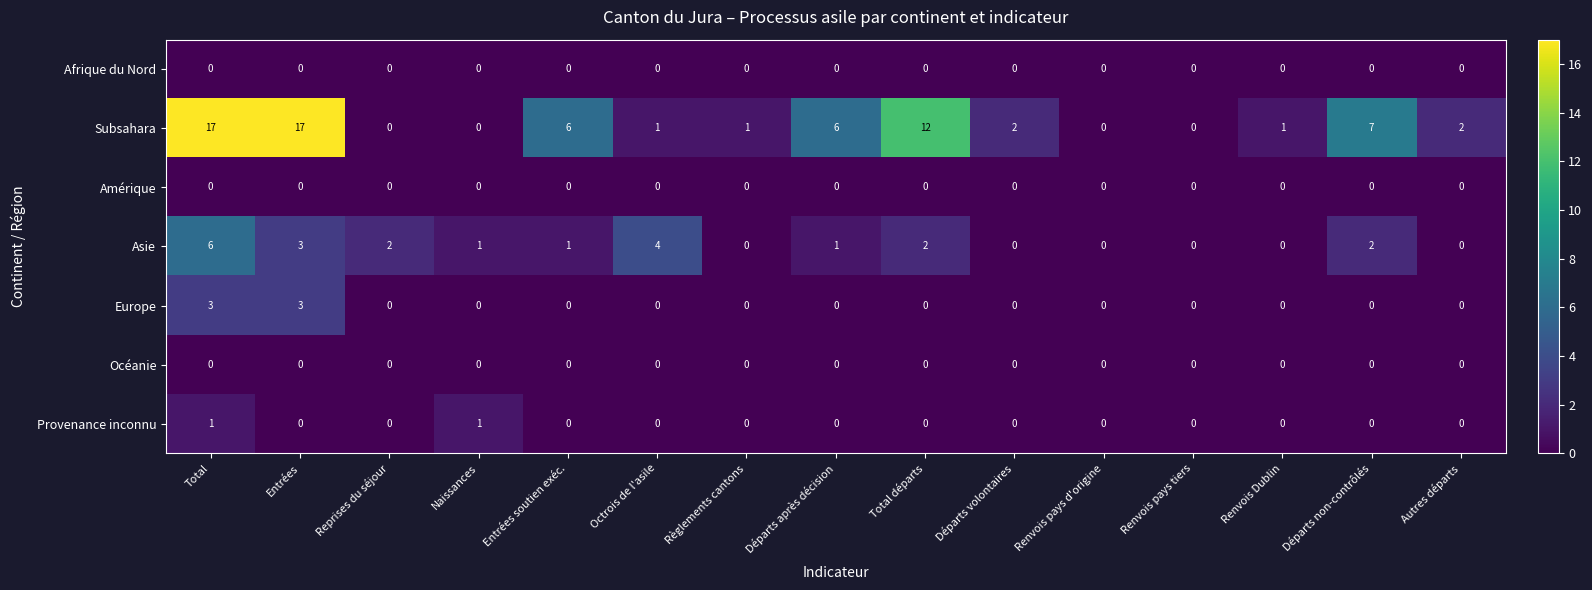

At which category is the sum across all series the highest?

Total